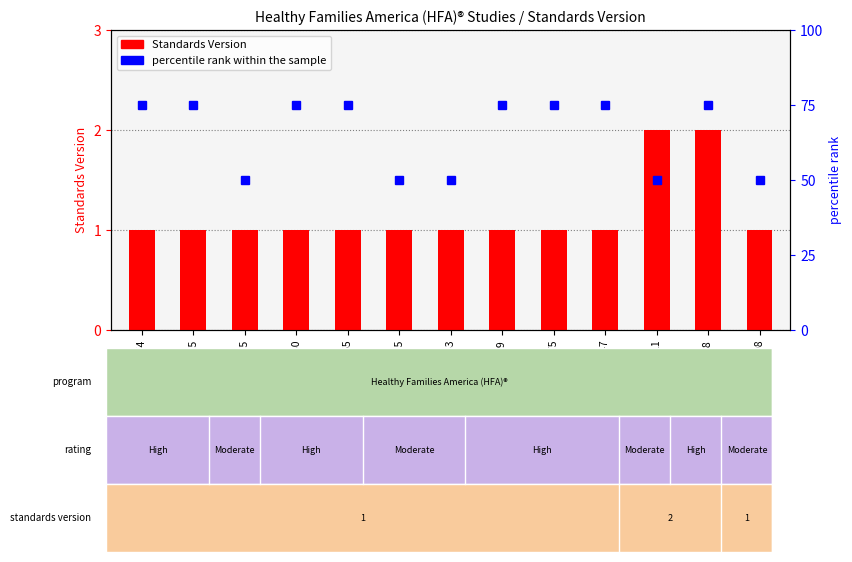

At which category does the chart reach its minimum across all series?

WWHV003774